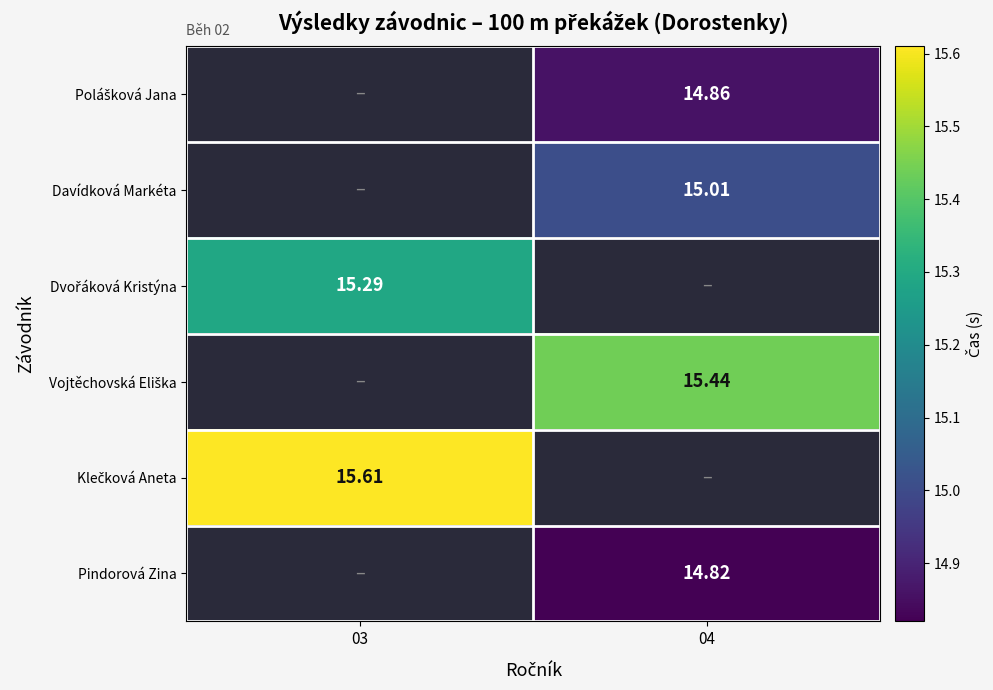

At which label does Vojtěchovská Eliška reach its minimum?

03